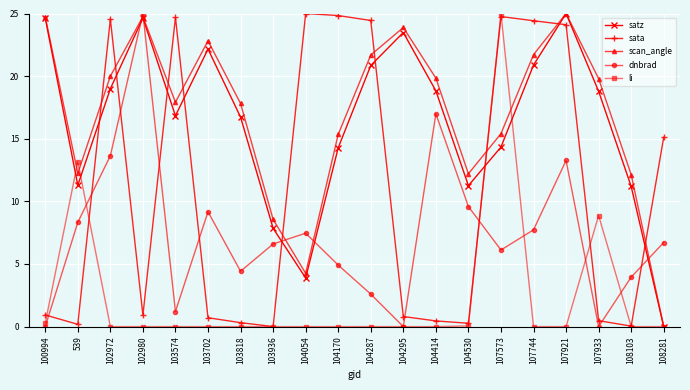

How many lines are shown in the chart?

5